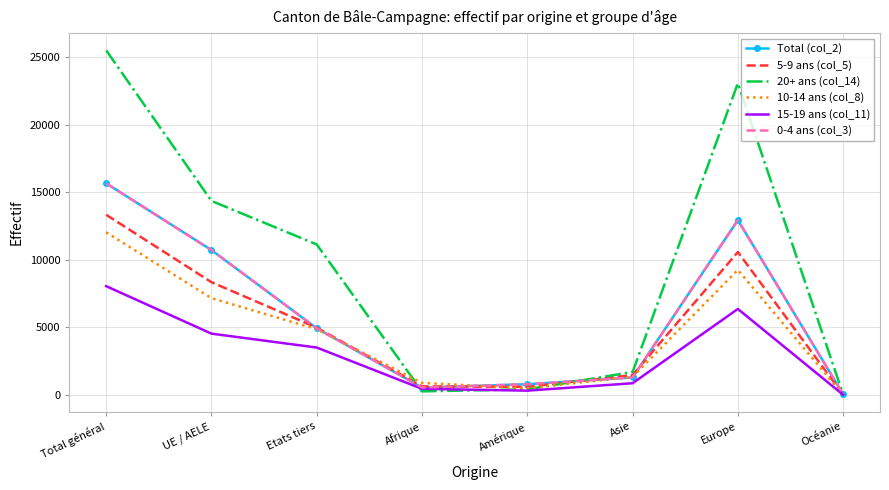

True or false: Total (col_2) and 20+ ans (col_14) cross at least once.

True